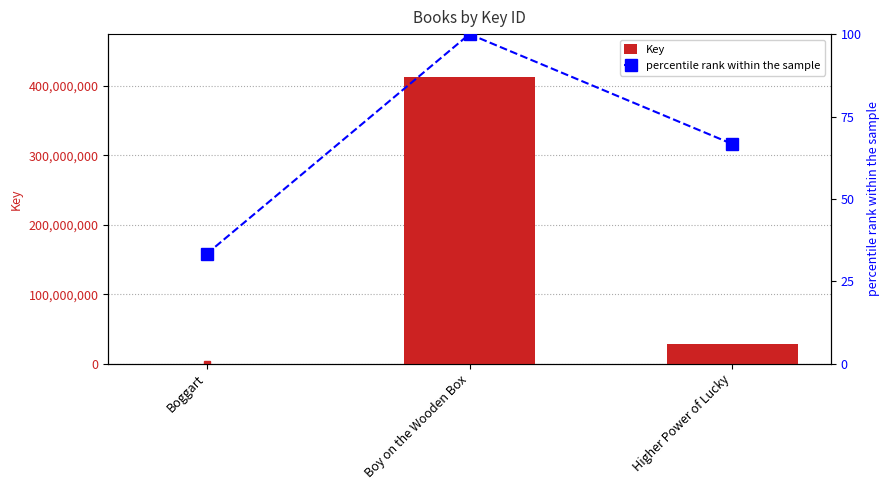

True or false: percentile rank within the sample has a value of 174.2 at Boy on the Wooden Box.

False